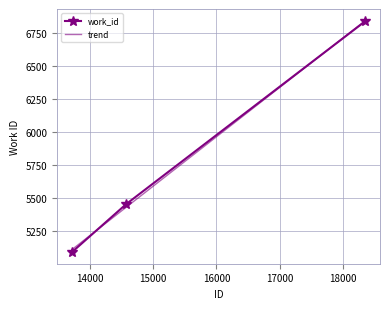

At which category does the chart reach its peak across all series?

18354